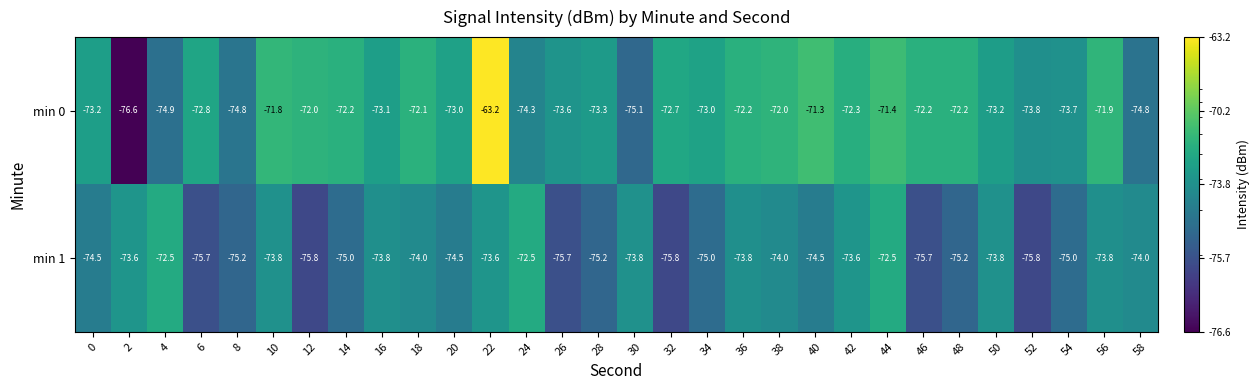

What is the approximate value of min 0 at 0?

-73.2